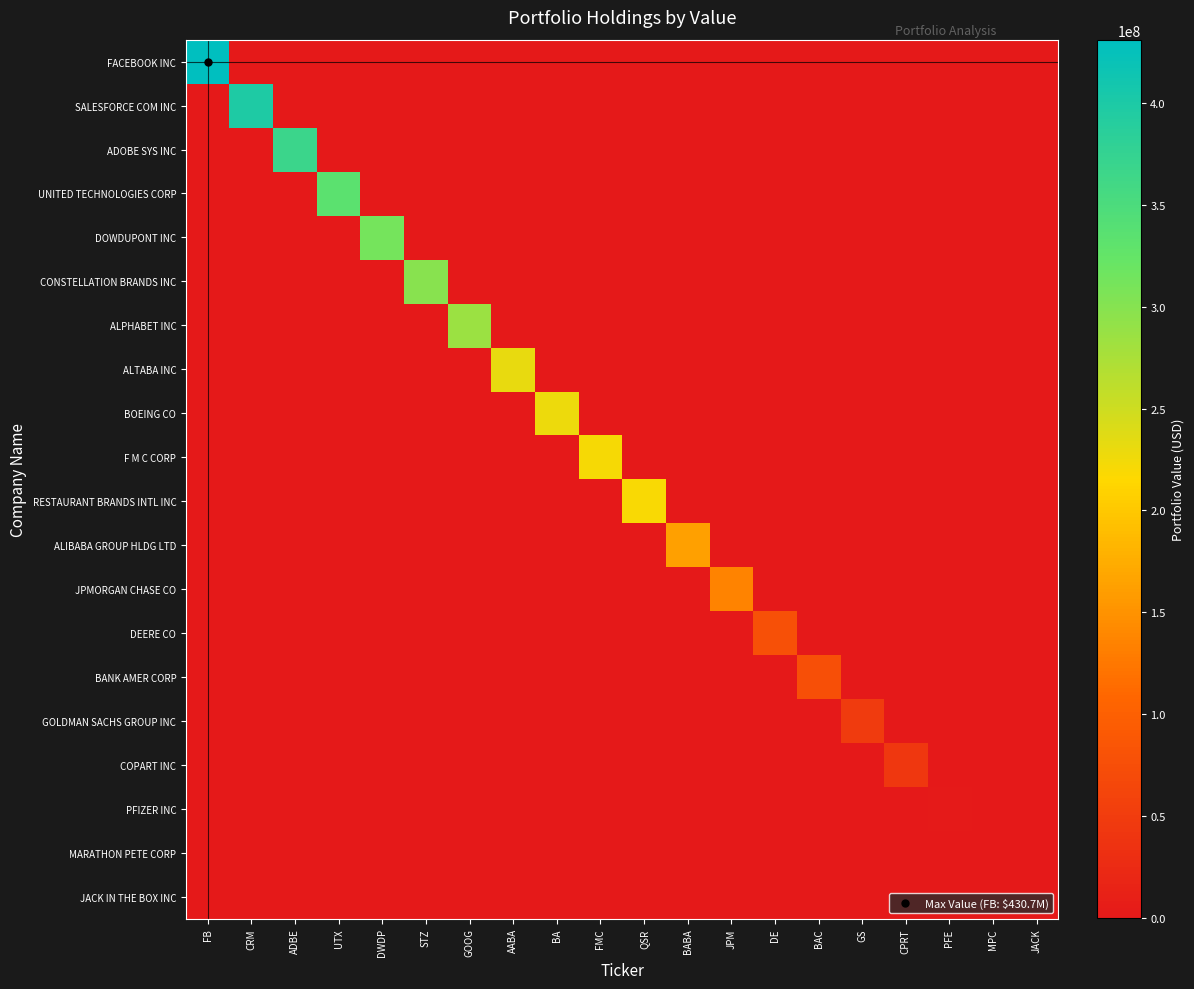

At how many categories does at least one series exceed 292966322?

6